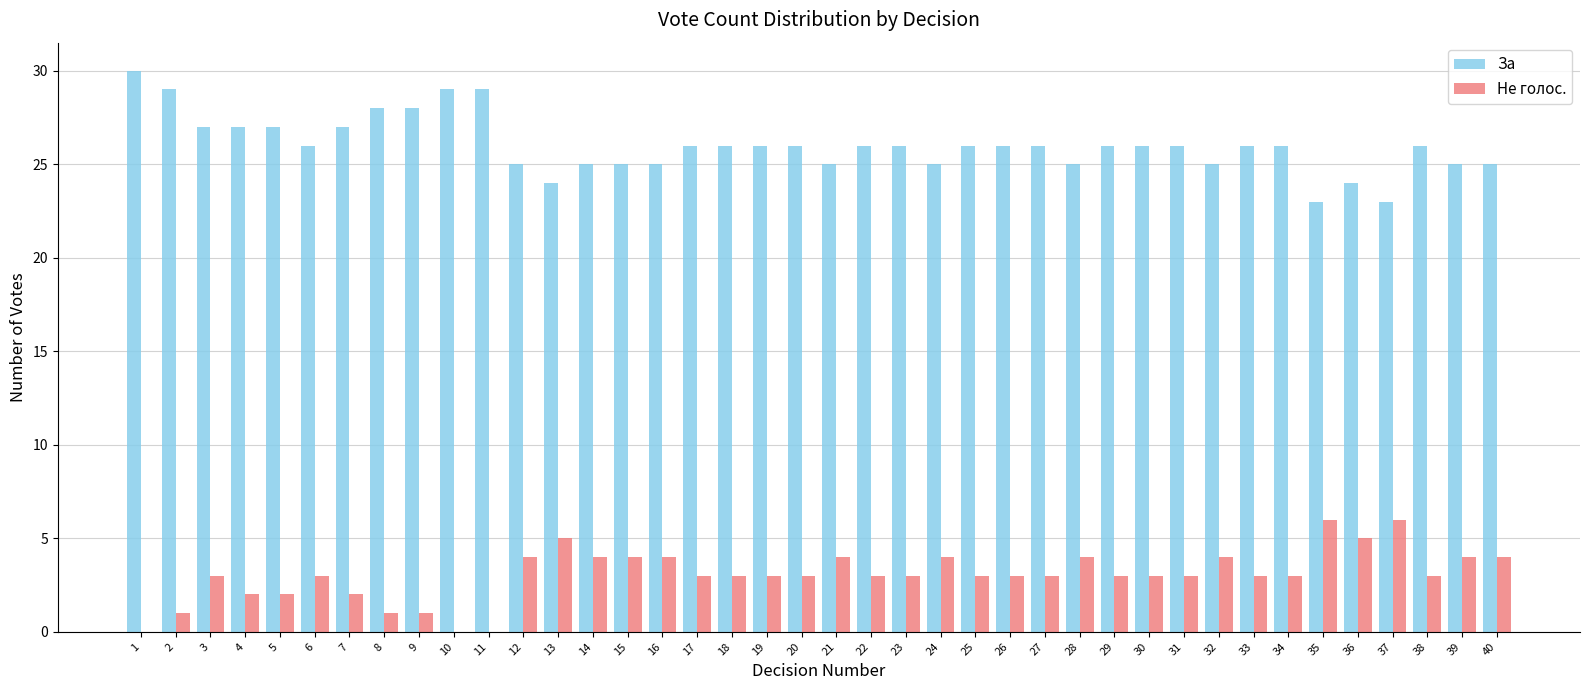

Which series has the largest total across all categories?

За